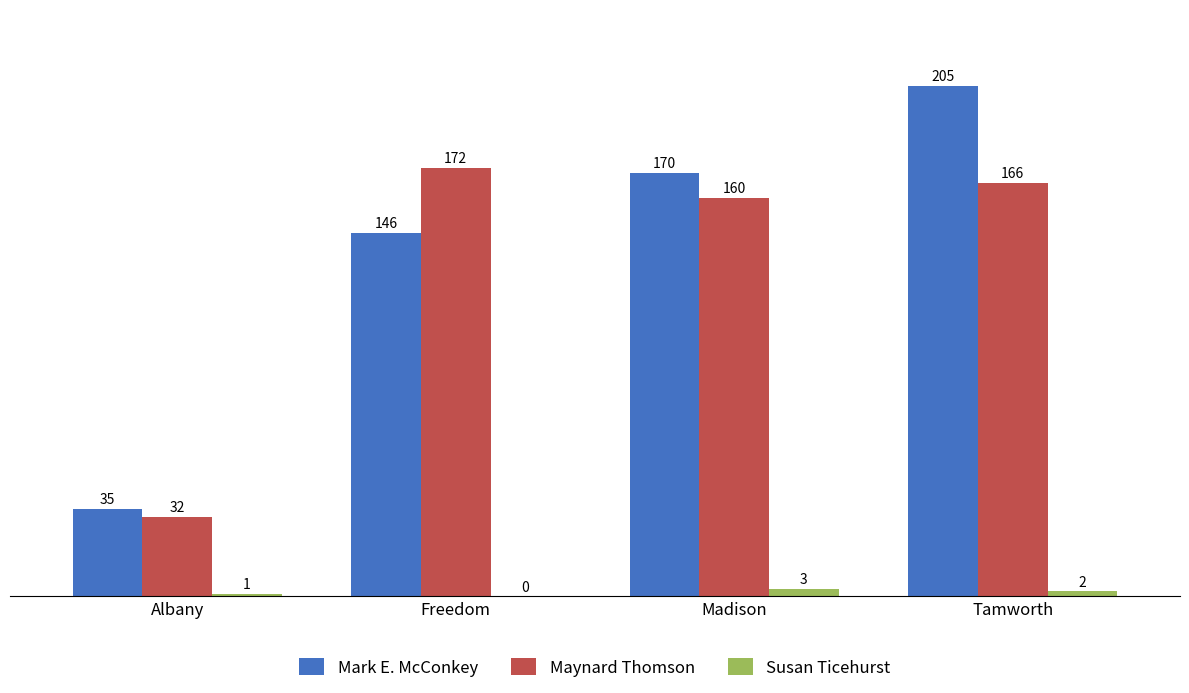

Are the bars horizontal?

No